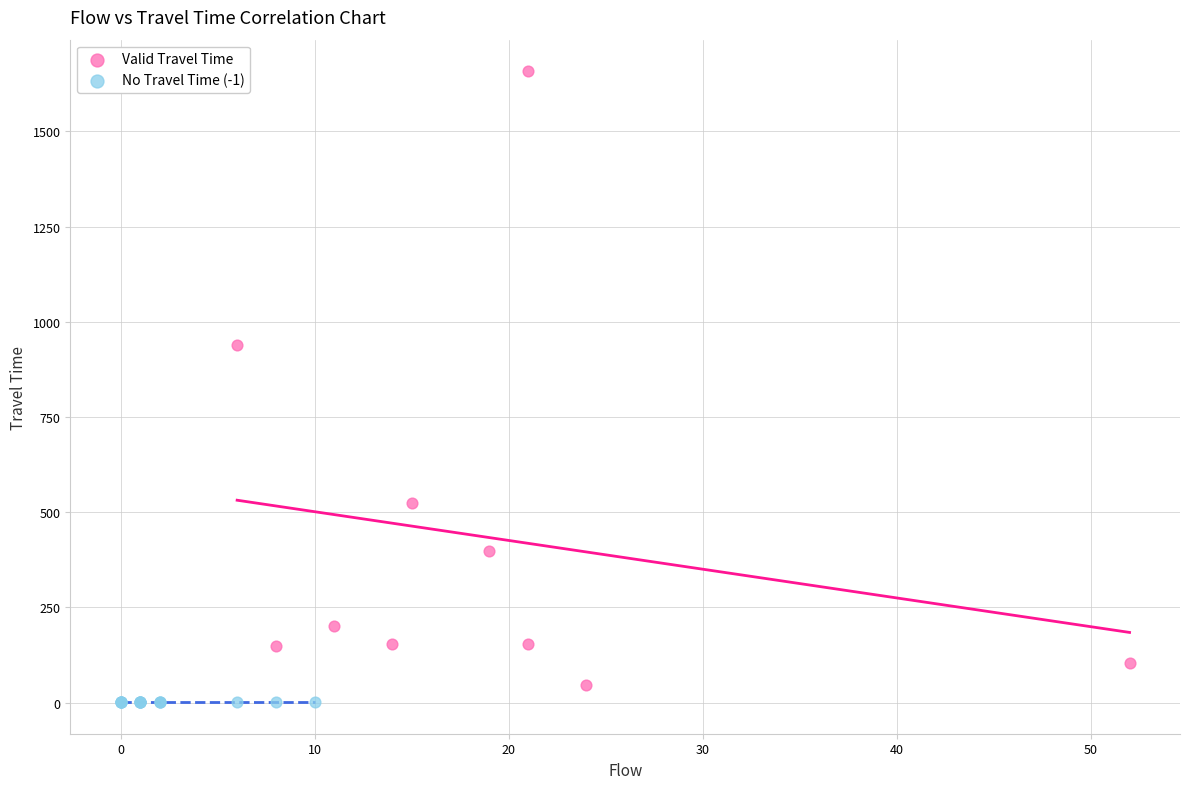

Which series reaches the maximum Y coordinate?

Valid Travel Time